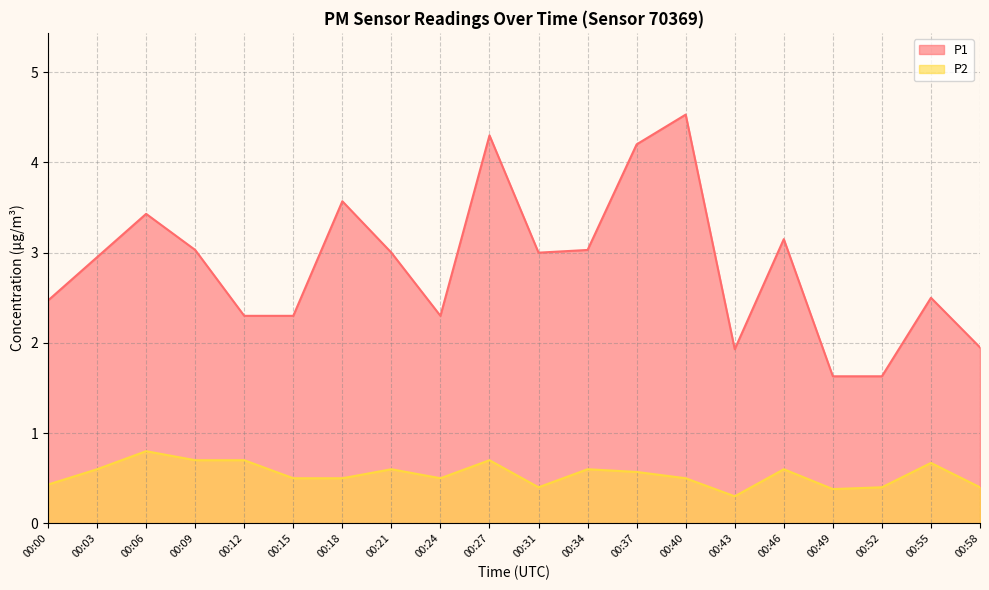

At which category is the sum across all series the highest?

00:40